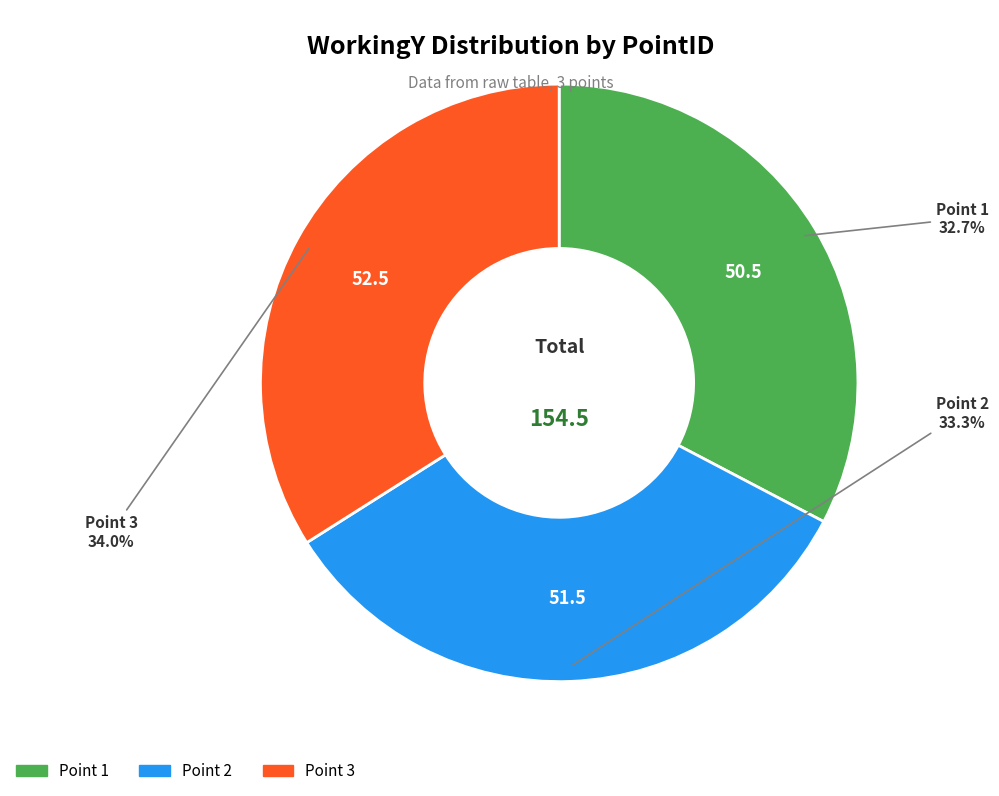

Is there a majority slice in this chart?

No